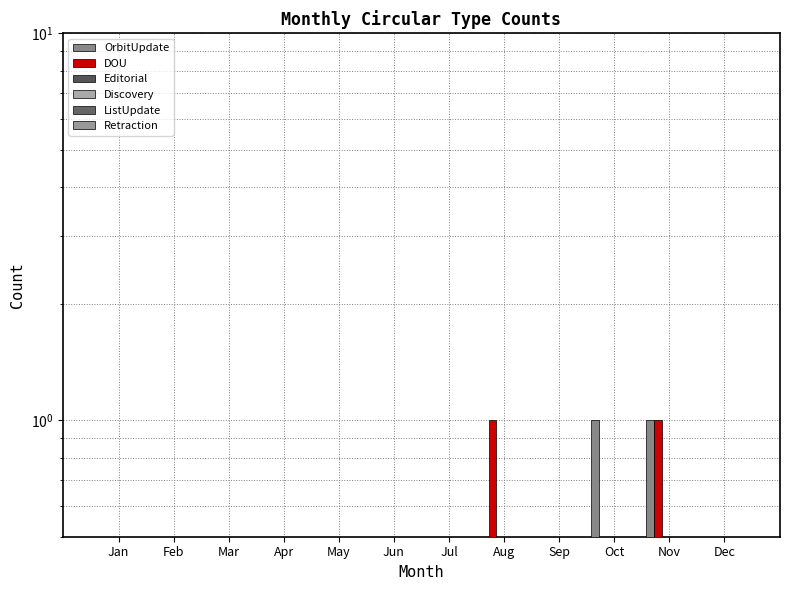

What is the total value across all series at Aug?

1.0